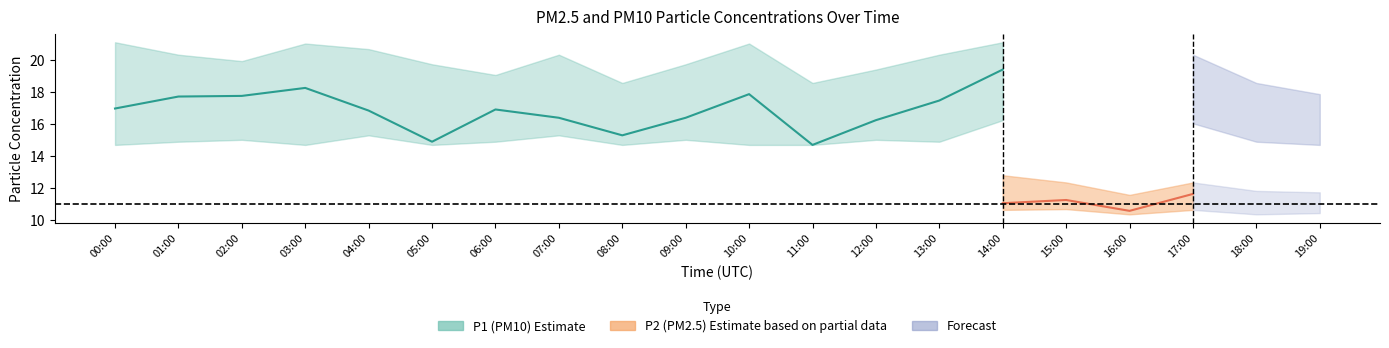

True or false: P2_upper and P2_lower cross at least once.

False